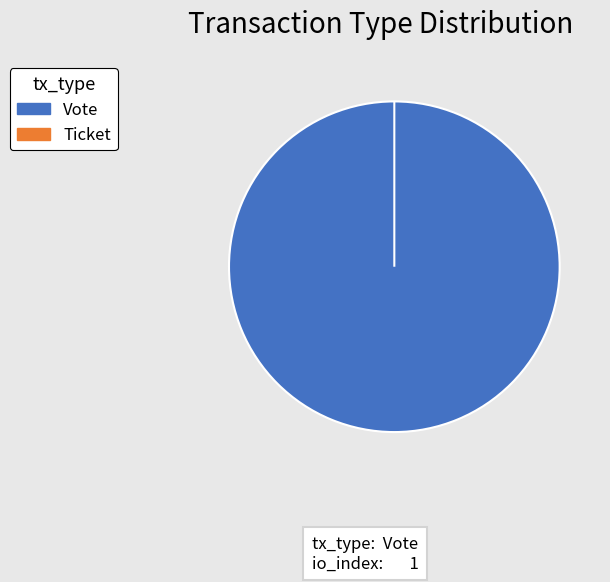

Which category has the biggest portion of the pie?

Vote